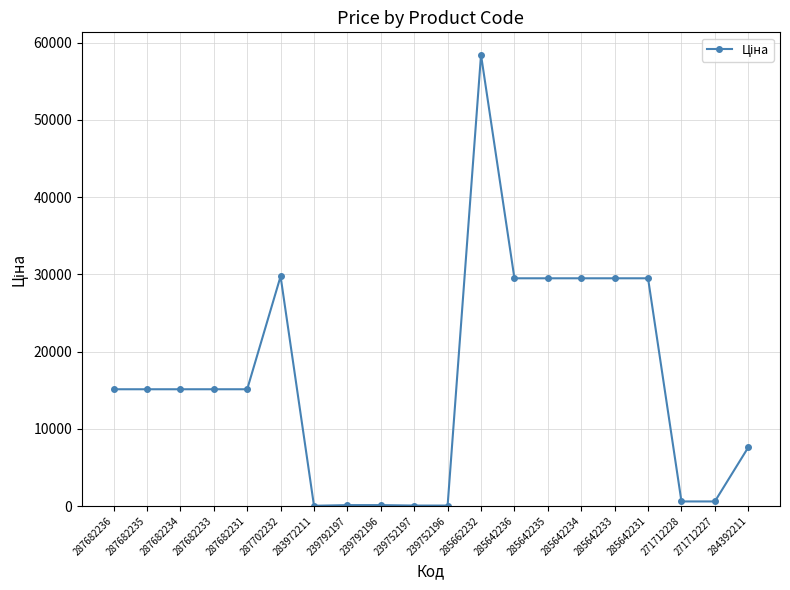

What is the sum of all values?

320381.9